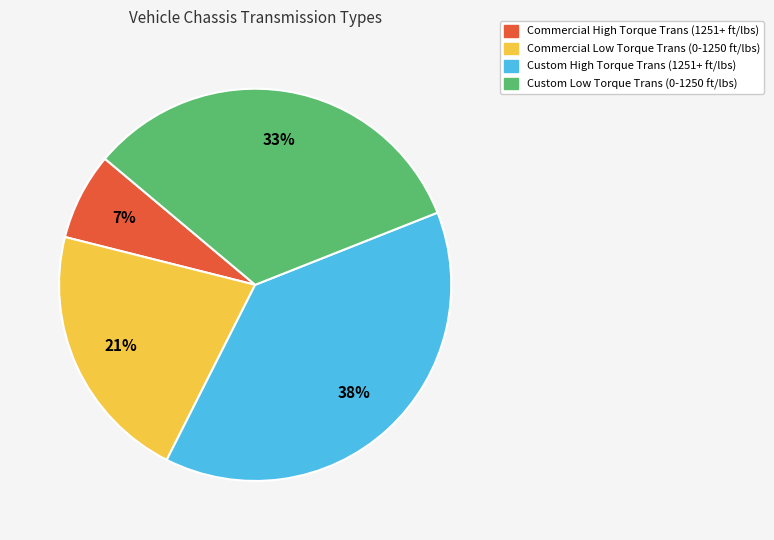

To the nearest percent, what portion does Commercial Low Torque Trans (0-1250 ft/lbs) represent?

21%